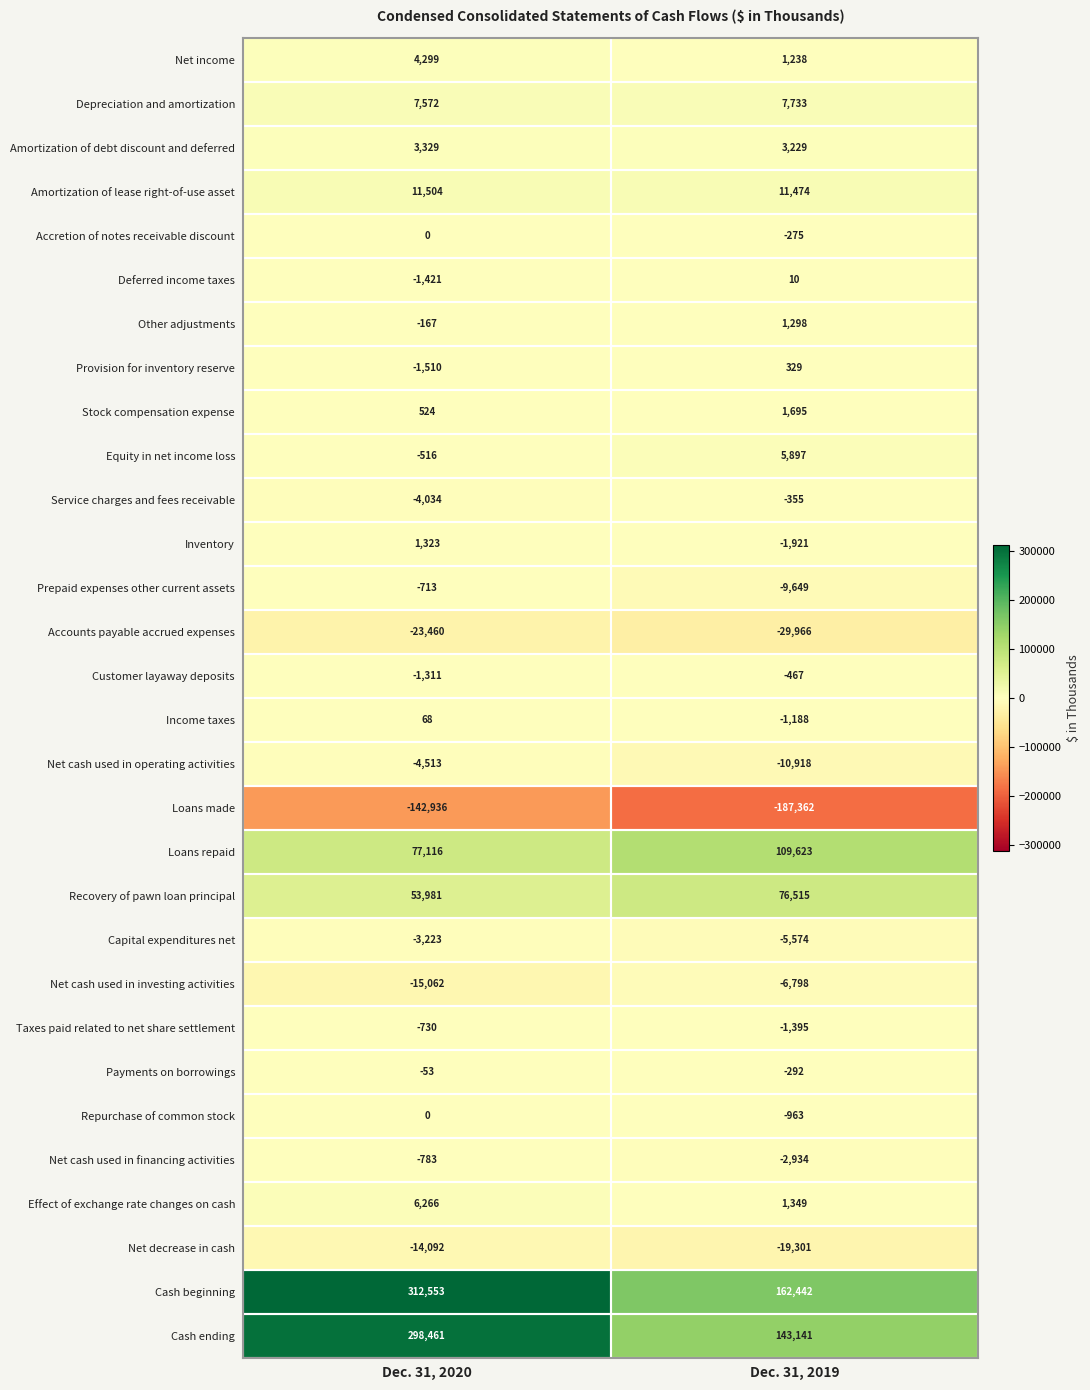

What value does the Taxes paid related to net share settlement series have at Dec. 31, 2020, to the nearest 100?

-700